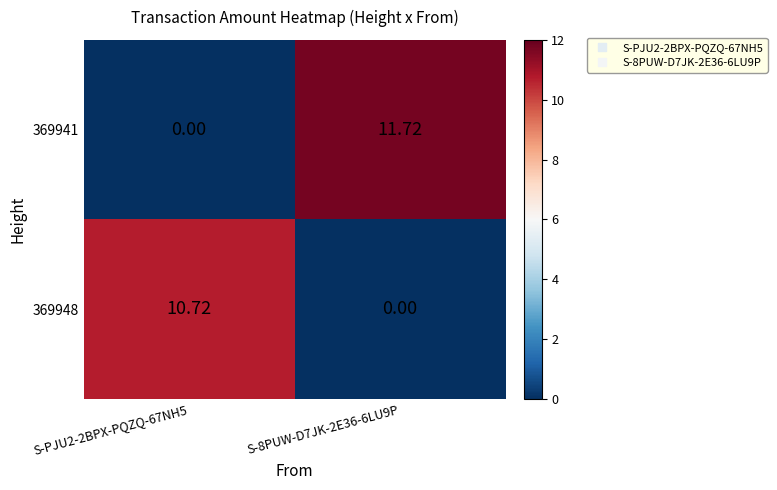

Is the value of 369941 at S-PJU2-2BPX-PQZQ-67NH5 greater than the value of 369948 at S-PJU2-2BPX-PQZQ-67NH5?

No